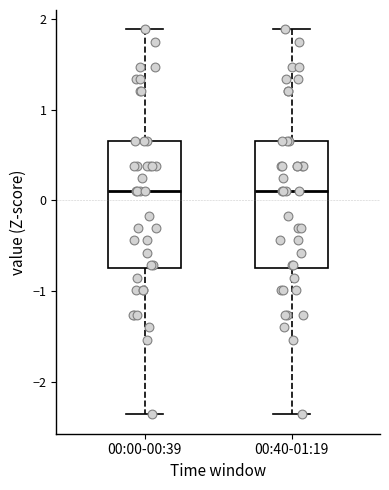

Reading left to right, read every box against the y-axis: the position of its median line, the range the box covers, and the ends of its whiskers. The values are not printed on the chart, so give them approximately, as read against the axis.

00:00-00:39: median 0.1, box -0.7 to 0.7, whiskers -2.4 to 1.9
00:40-01:19: median 0.1, box -0.7 to 0.7, whiskers -2.4 to 1.9